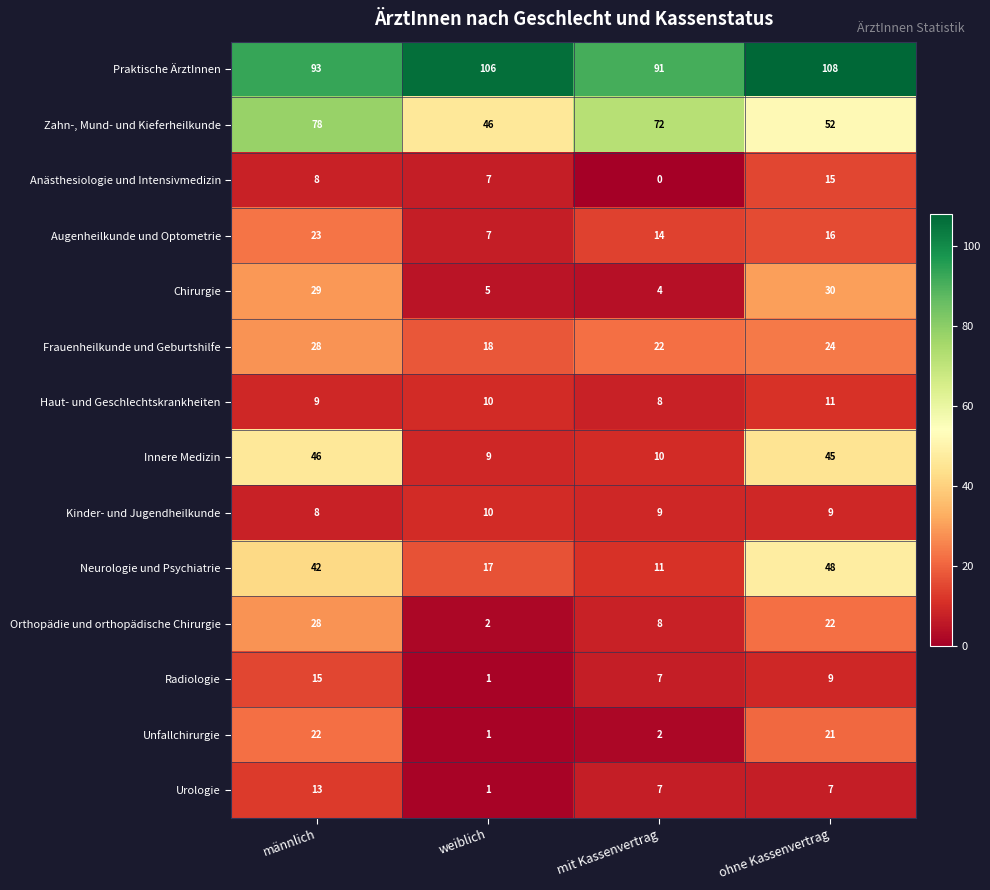

The Zahn-, Mund- und Kieferheilkunde series shows 78 at männlich. True or false?

True